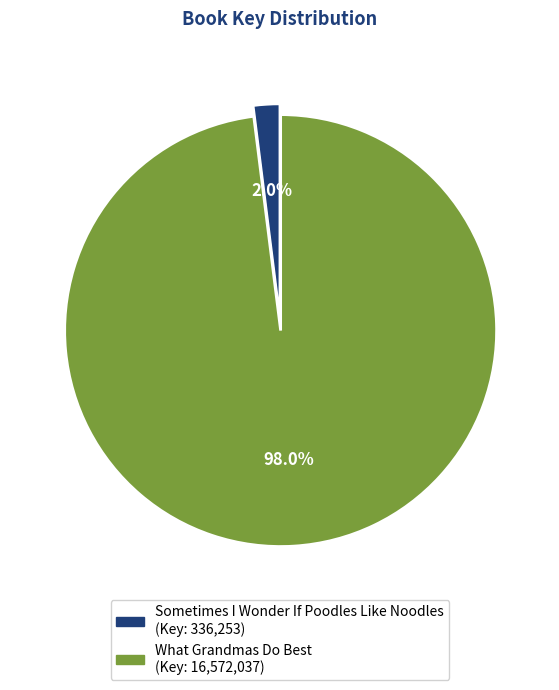

What percentage do Sometimes I Wonder If Poodles Like Noodles and What Grandmas Do Best together represent?

100.0%